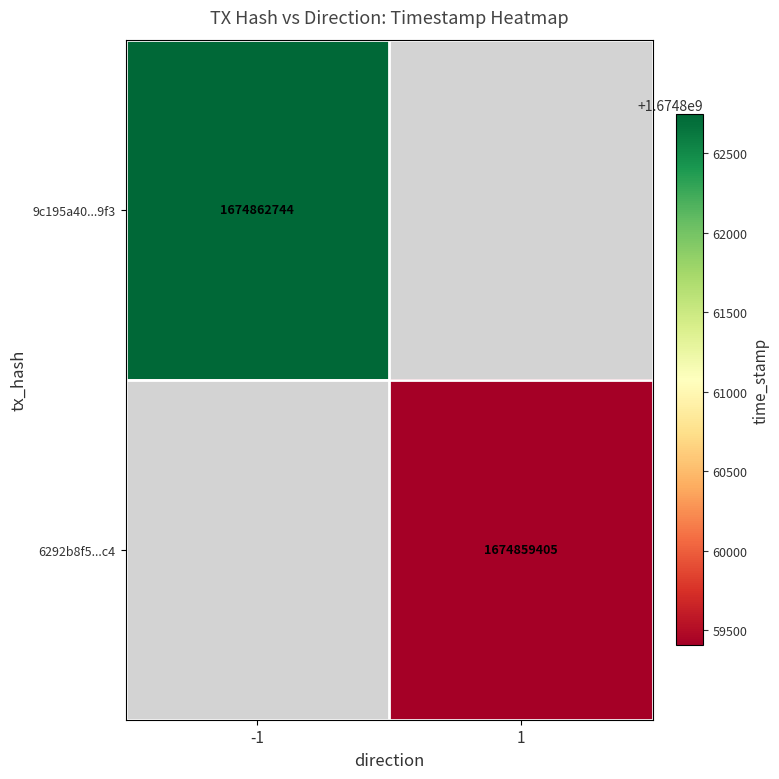

True or false: 9c195a40...9f3 has a value of 696687254 at -1.

False